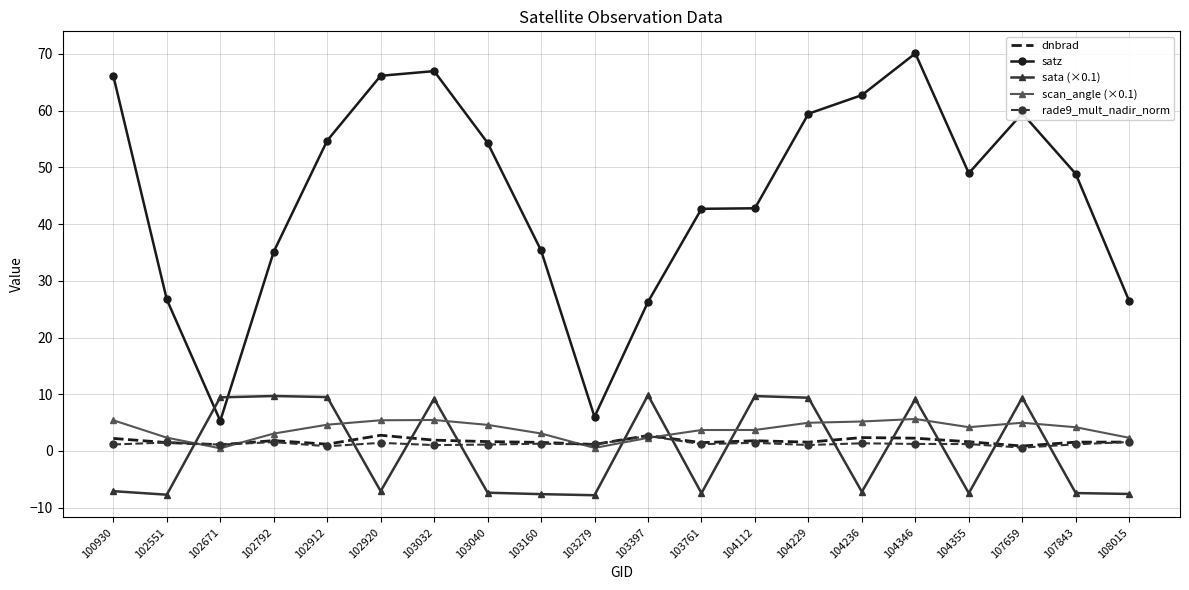

What is the average value of the satz series?

45.2